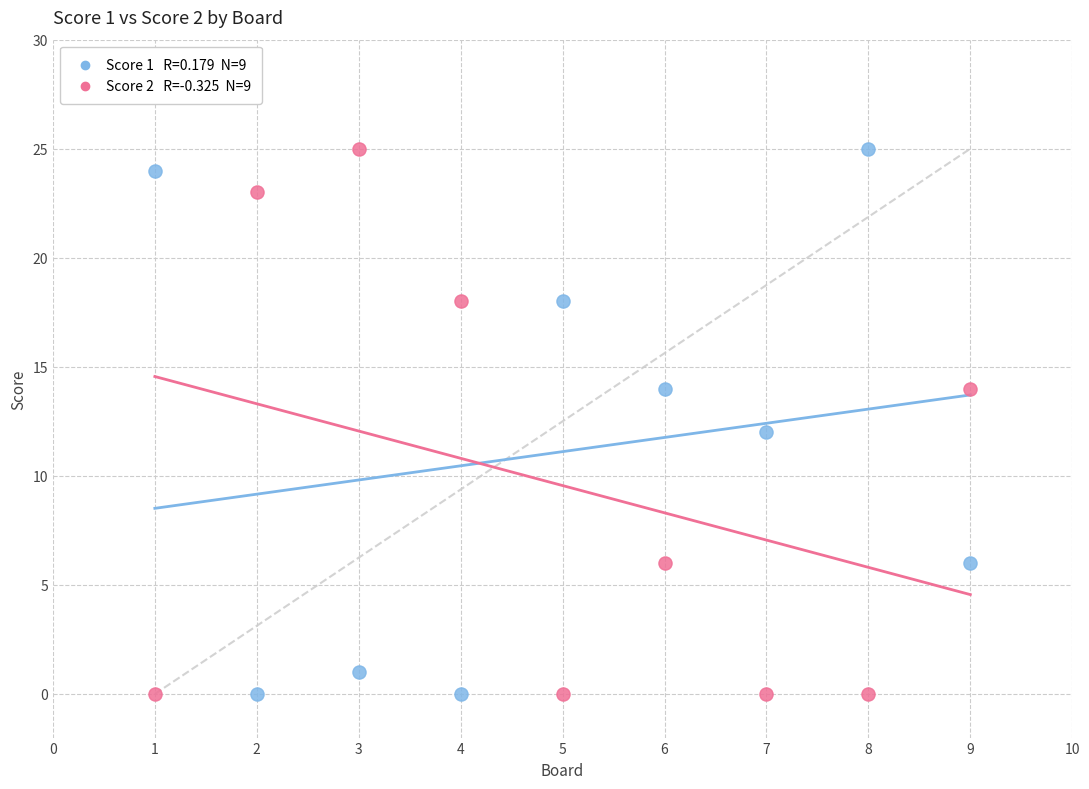

Across all data points, what is the range of Y values (max minus min)?

25